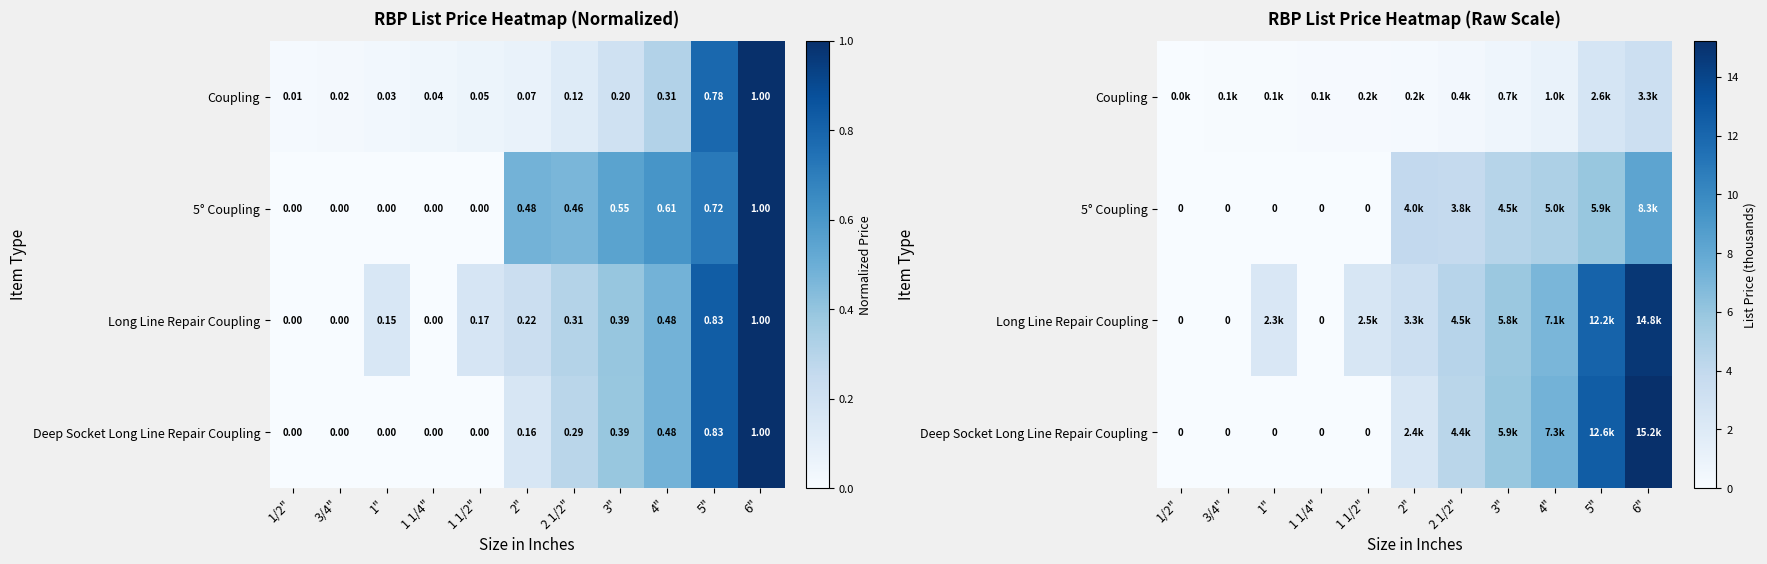

Is it true that Deep Socket Long Line Repair Coupling equals 7.3 at 1 1/2"?

False